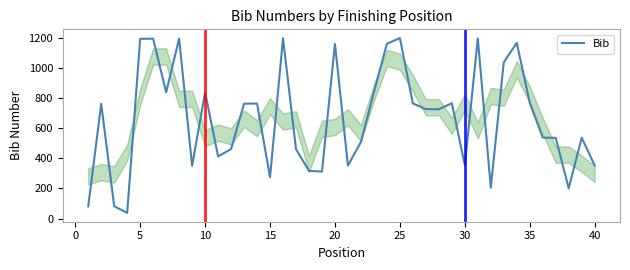

What is the difference between the maximum and minimum values?

1162